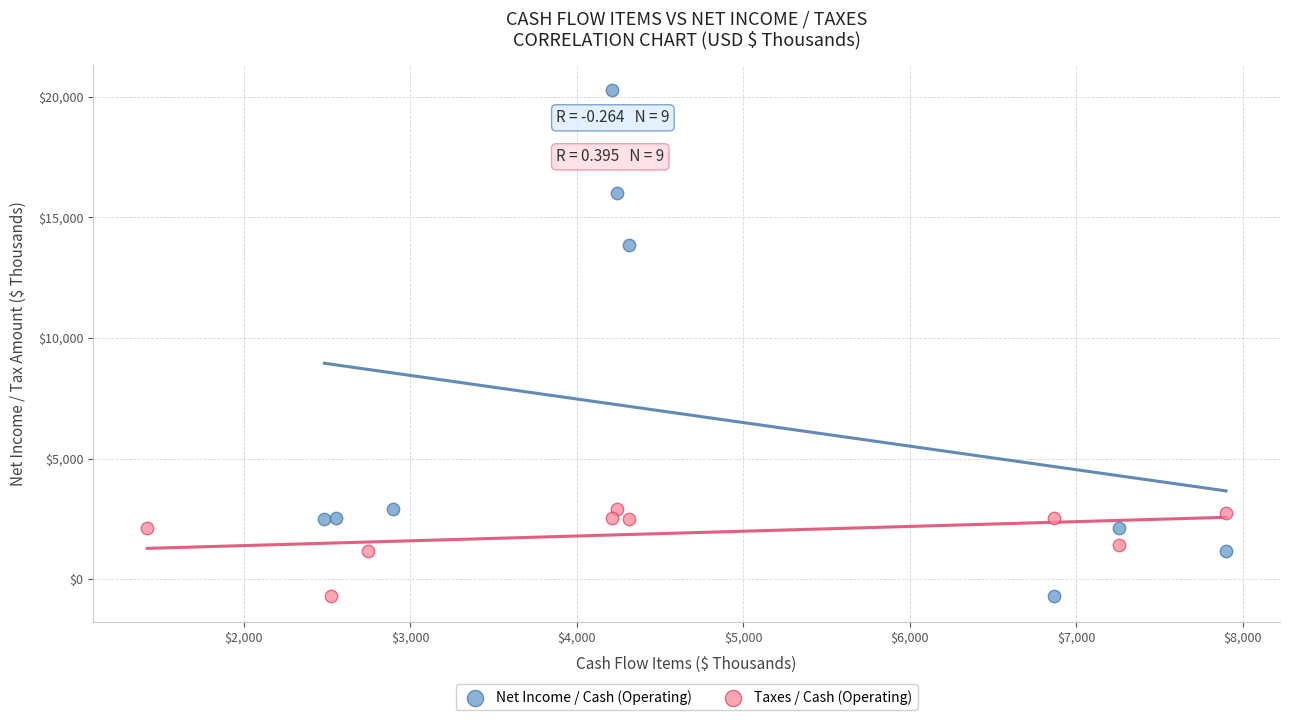

What are all the series names shown in the legend?

Net Income / Cash (Operating), Taxes / Cash (Operating)